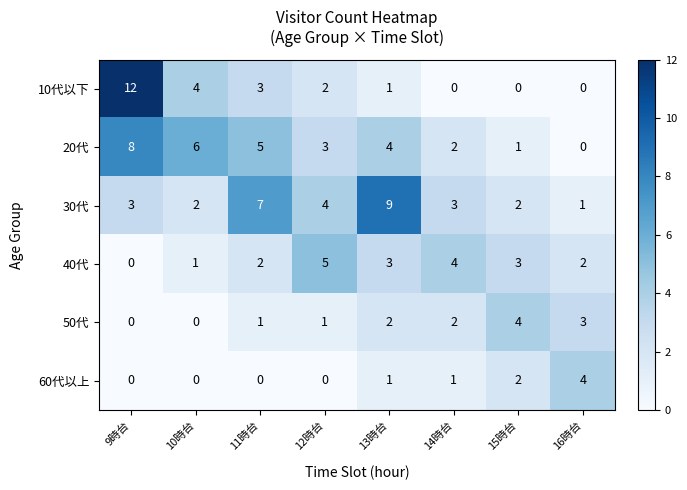

Is the value of 50代 at 9時台 greater than the value of 30代 at 14時台?

No